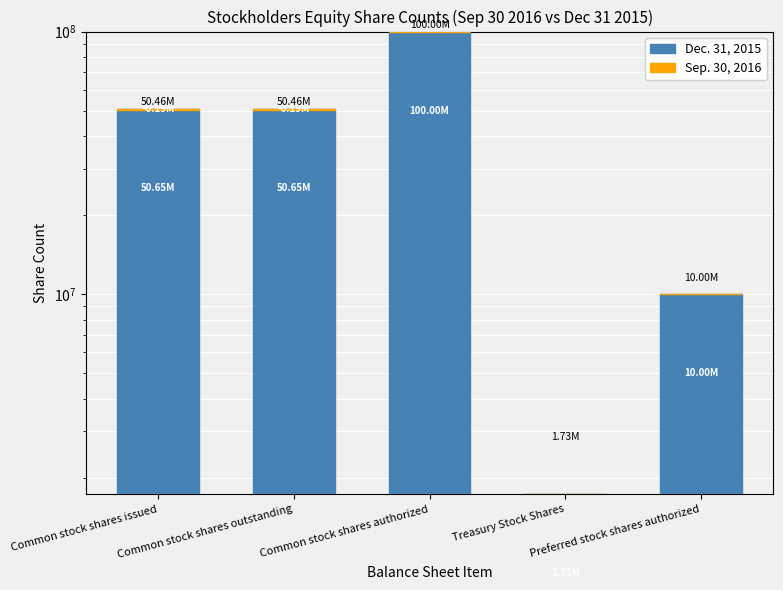

Reading left to right, extract all data points from this chart.

Dec. 31, 2015: Common stock shares issued=50651239	Common stock shares outstanding=50651239	Common stock shares authorized=100000000	Treasury Stock Shares=1729408	Preferred stock shares authorized=10000000
Sep. 30, 2016 (additional): Common stock shares issued=-190359	Common stock shares outstanding=-190359	Common stock shares authorized=0	Treasury Stock Shares=0	Preferred stock shares authorized=0